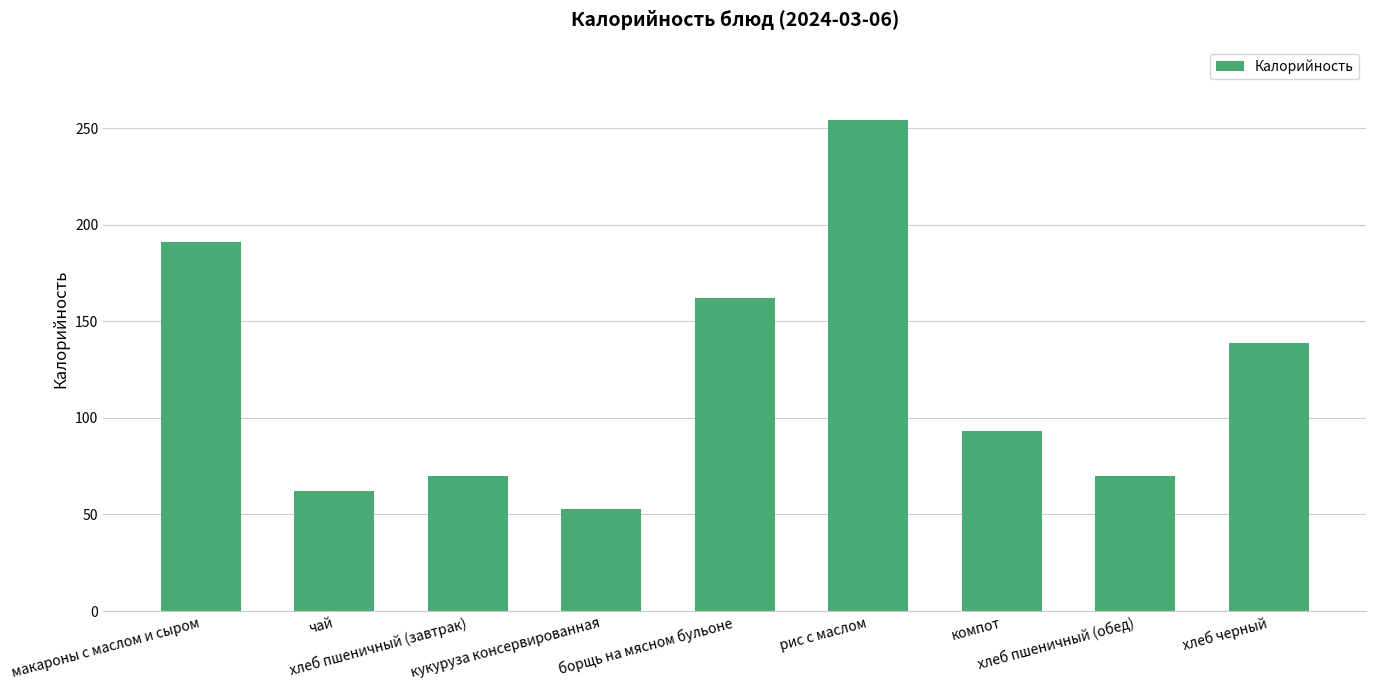

Where does the data first go above 93?

макароны с маслом и сыром